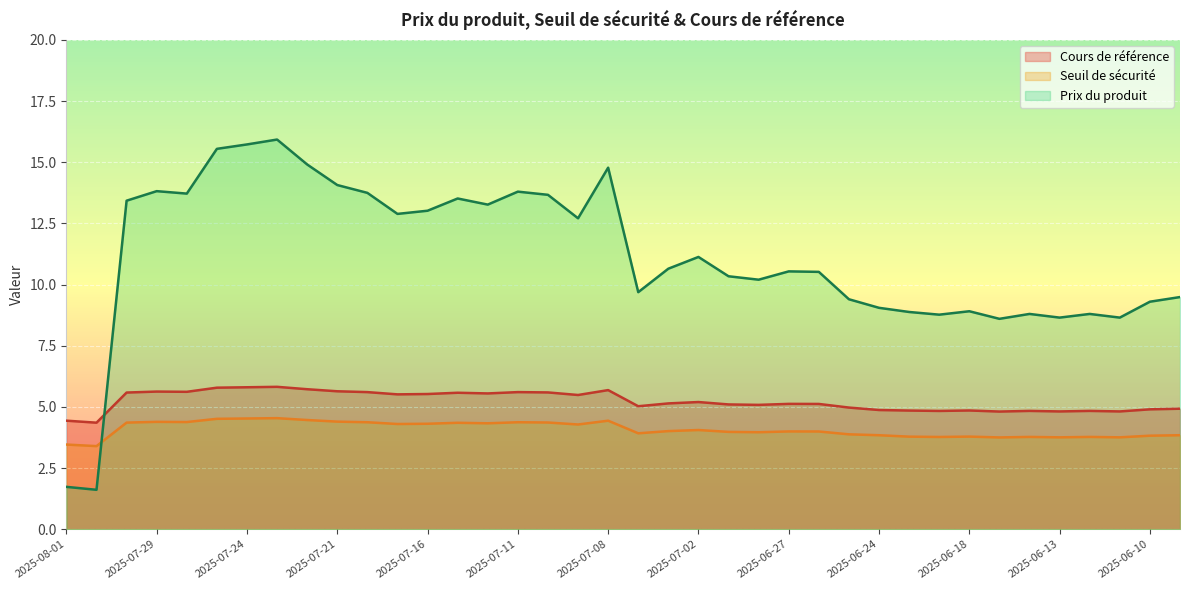

True or false: Cours de référence has more than 0 points higher than both neighbors.

True